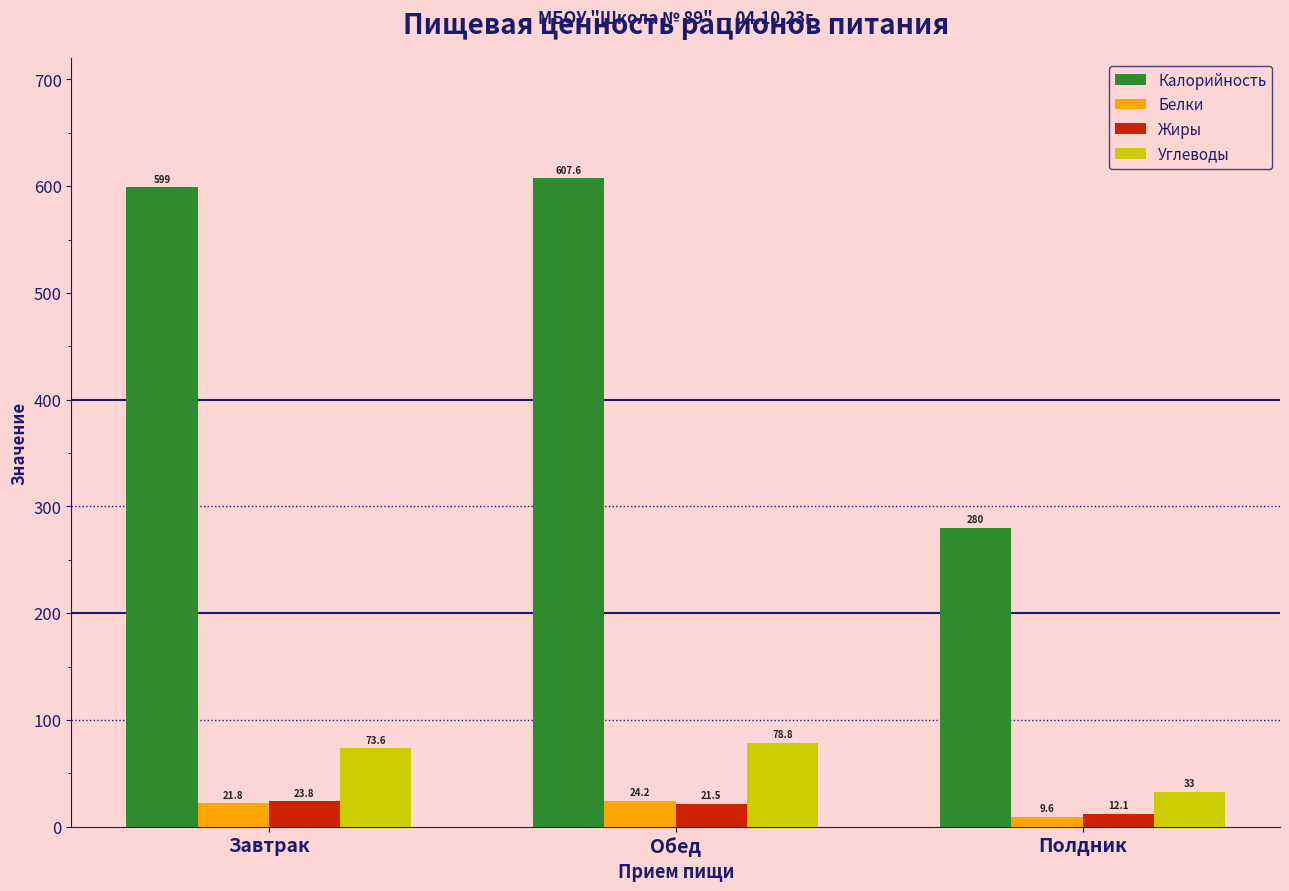

What is the maximum value shown in the chart?

607.6